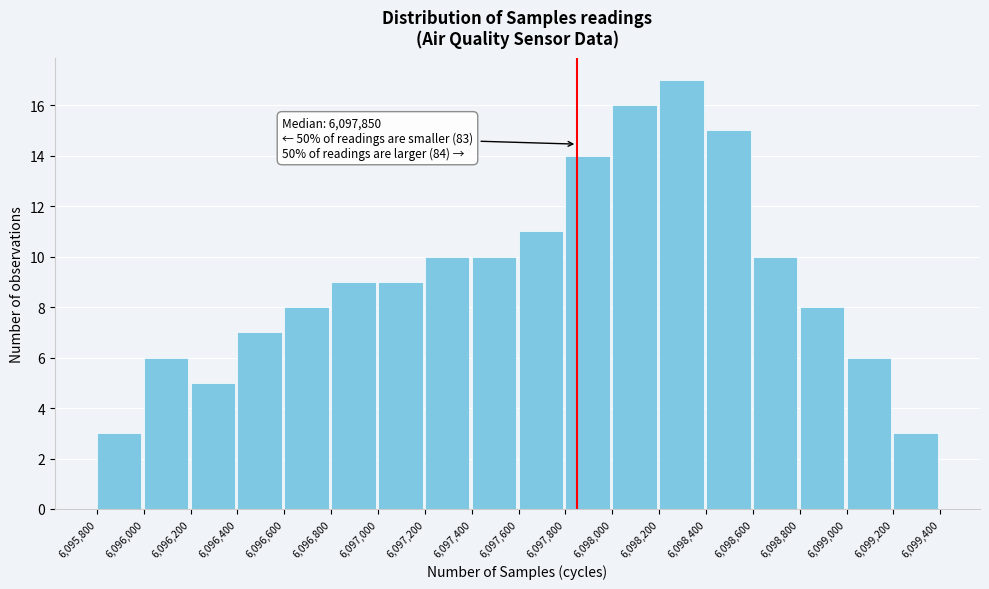

Over which range of the x-axis is the bar tallest?

6,098,200 to 6,098,400